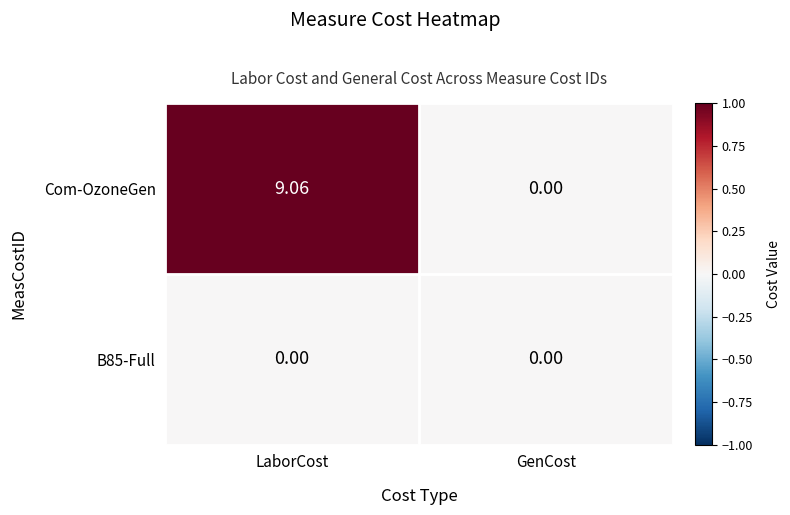

Rank the categories by Com-OzoneGen value from lowest to highest.

GenCost, LaborCost